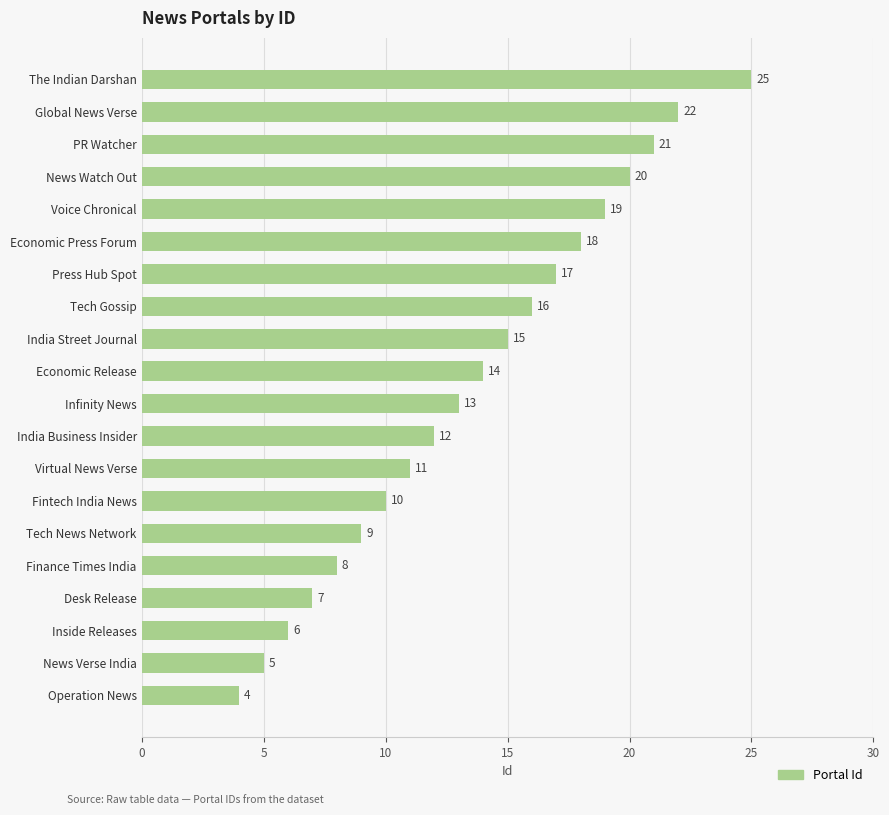

What is the difference between the values at Virtual News Verse and Press Hub Spot?

6